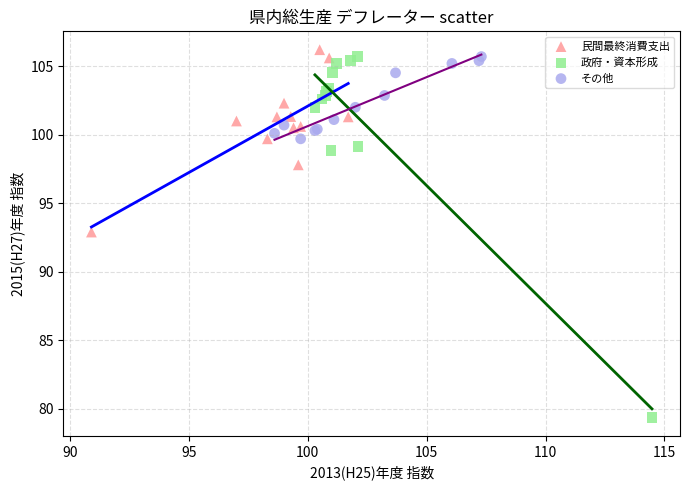

Which series has the widest spread of Y values?

政府・資本形成